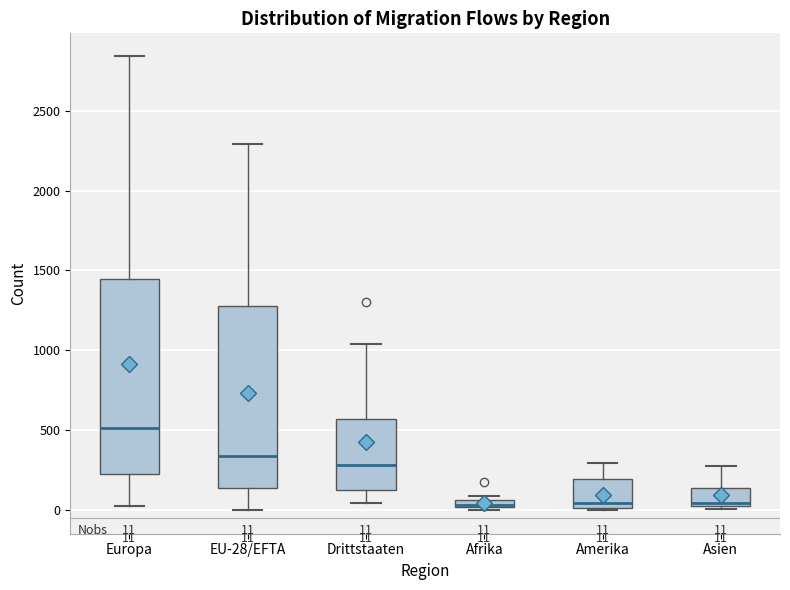

Which box is the tallest, from its lower edge to its upper edge?

Europa